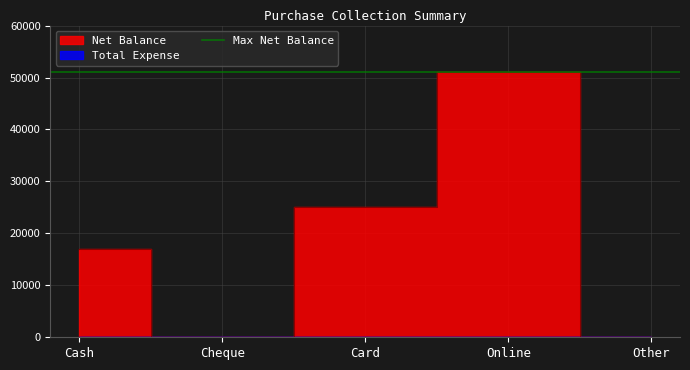

The chart shows a value of 51000 at Online. True or false?

True